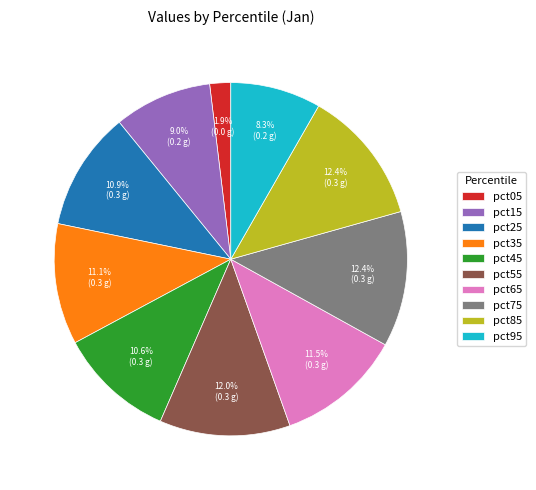

Combined, do pct25 and pct85 account for over 50%?

No